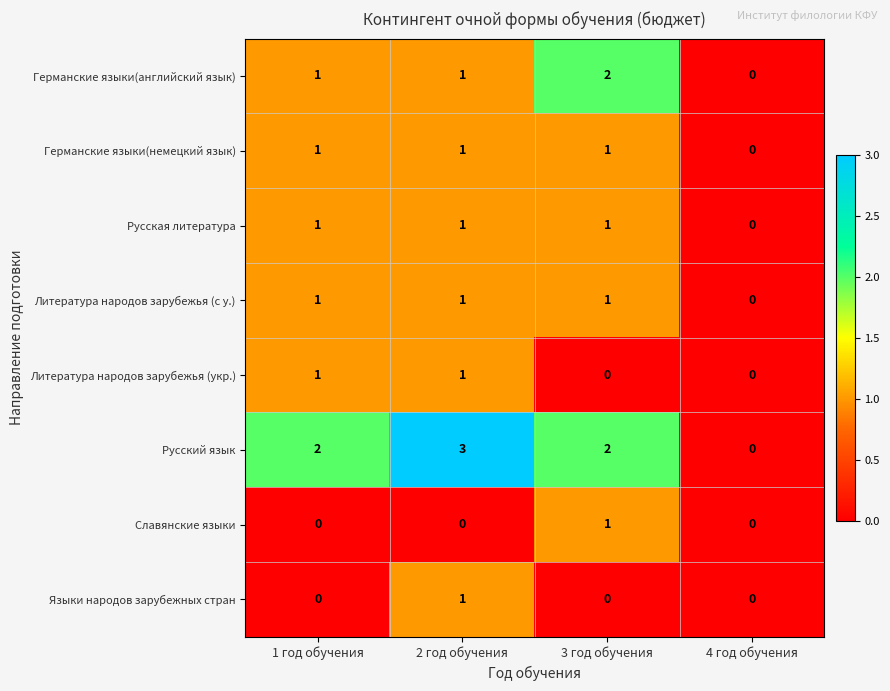

Which series changed the most between 1 год обучения and 4 год обучения?

Русский язык